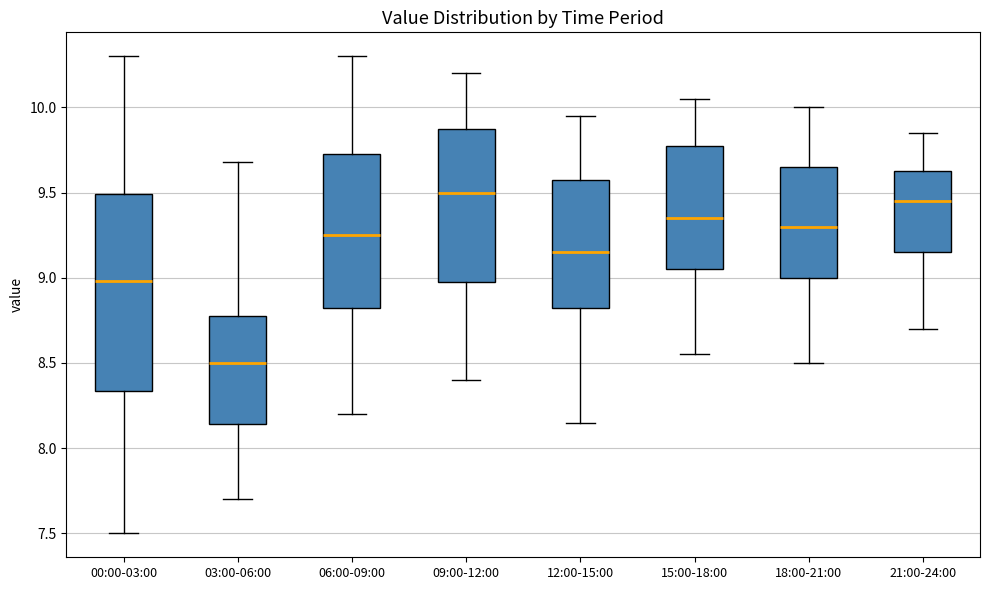

Reading left to right, read every box against the y-axis: the position of its median line, the range the box covers, and the ends of its whiskers. The values are not printed on the chart, so give them approximately, as read against the axis.

00:00-03:00: median 9.00, box 8.35 to 9.50, whiskers 7.50 to 10.30
03:00-06:00: median 8.50, box 8.15 to 8.80, whiskers 7.70 to 9.70
06:00-09:00: median 9.25, box 8.85 to 9.75, whiskers 8.20 to 10.30
09:00-12:00: median 9.50, box 9.00 to 9.90, whiskers 8.40 to 10.20
12:00-15:00: median 9.15, box 8.85 to 9.60, whiskers 8.15 to 9.95
15:00-18:00: median 9.35, box 9.05 to 9.80, whiskers 8.55 to 10.05
18:00-21:00: median 9.30, box 9.00 to 9.65, whiskers 8.50 to 10.00
21:00-24:00: median 9.45, box 9.15 to 9.65, whiskers 8.70 to 9.85